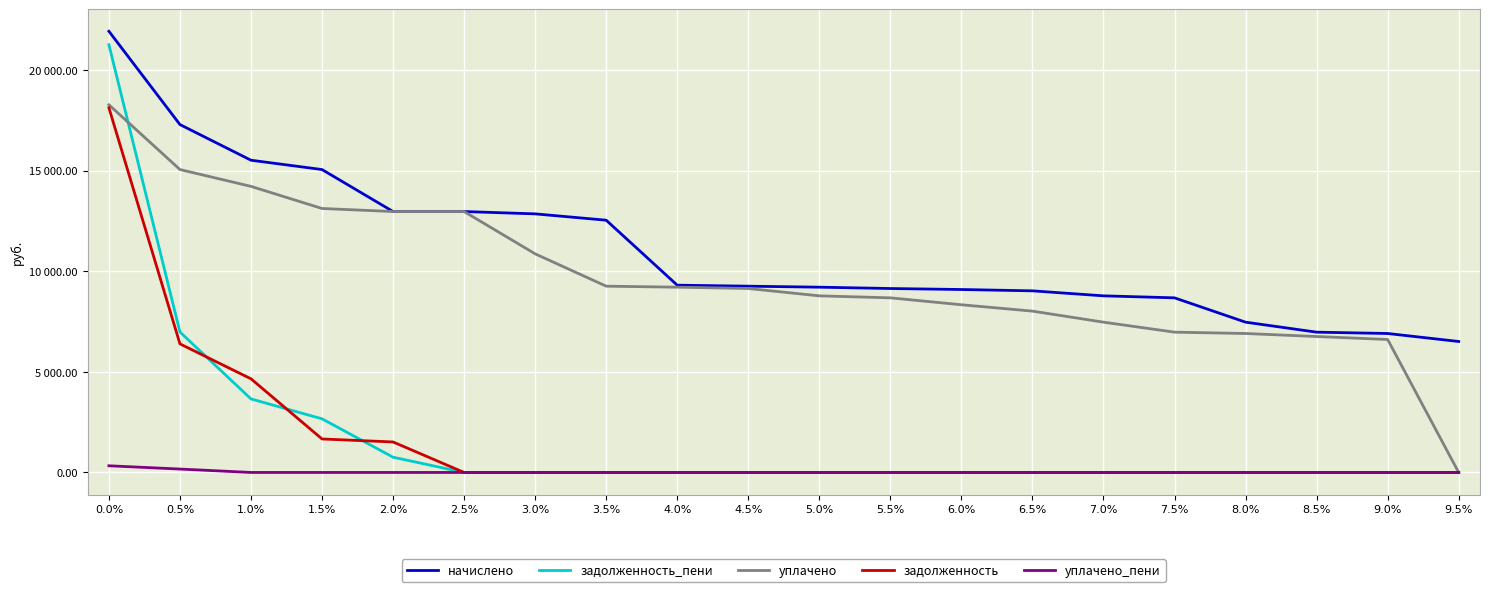

Does the chart have visible grid lines?

Yes